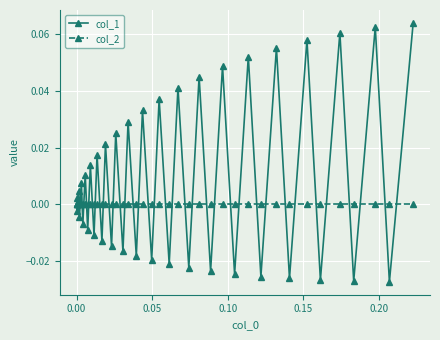

Which series has the widest spread of values?

col_1